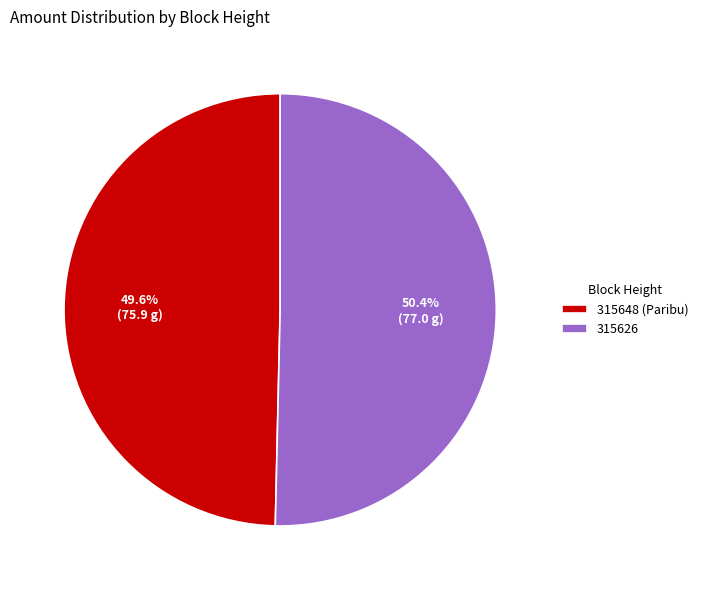

Rank the categories by value from lowest to highest.

315648, 315626